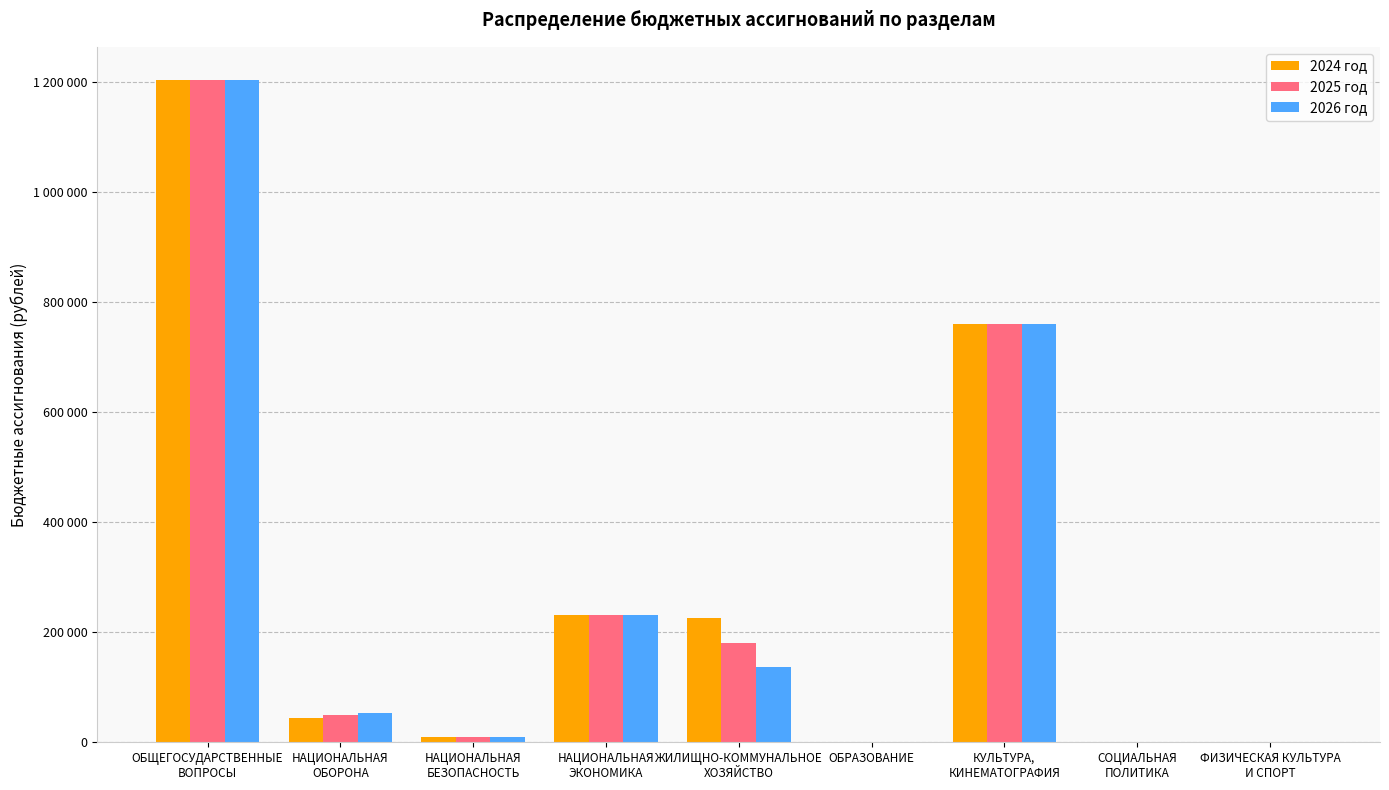

Reading right to left, list all the values displayed in this chart.

2024 год: 500	500	760538	1000	226556	231667	10000	44848	1204061
2025 год: 500	500	760538	1000	180881	231667	10000	49434	1204061
2026 год: 500	500	760538	1000	136390	231667	10000	54097	1204061